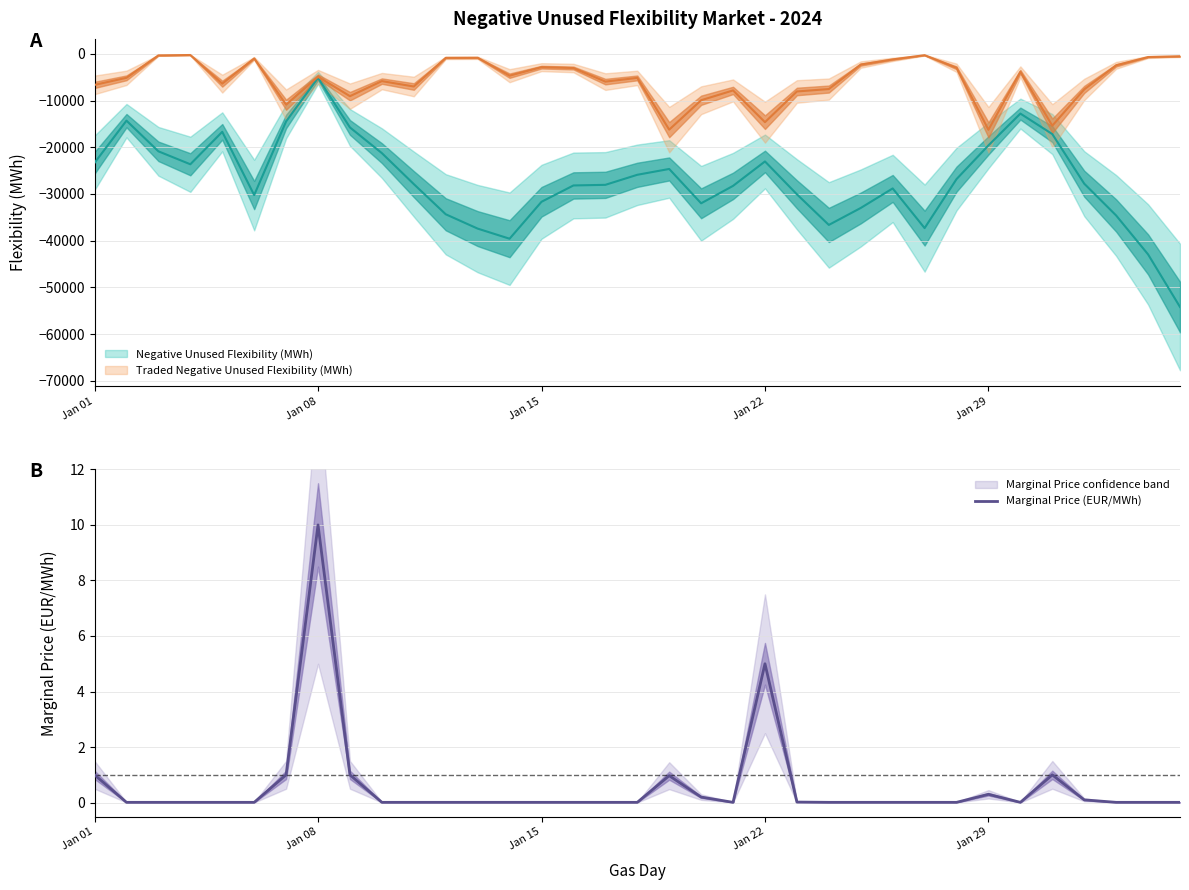

What is the average value?

0.6